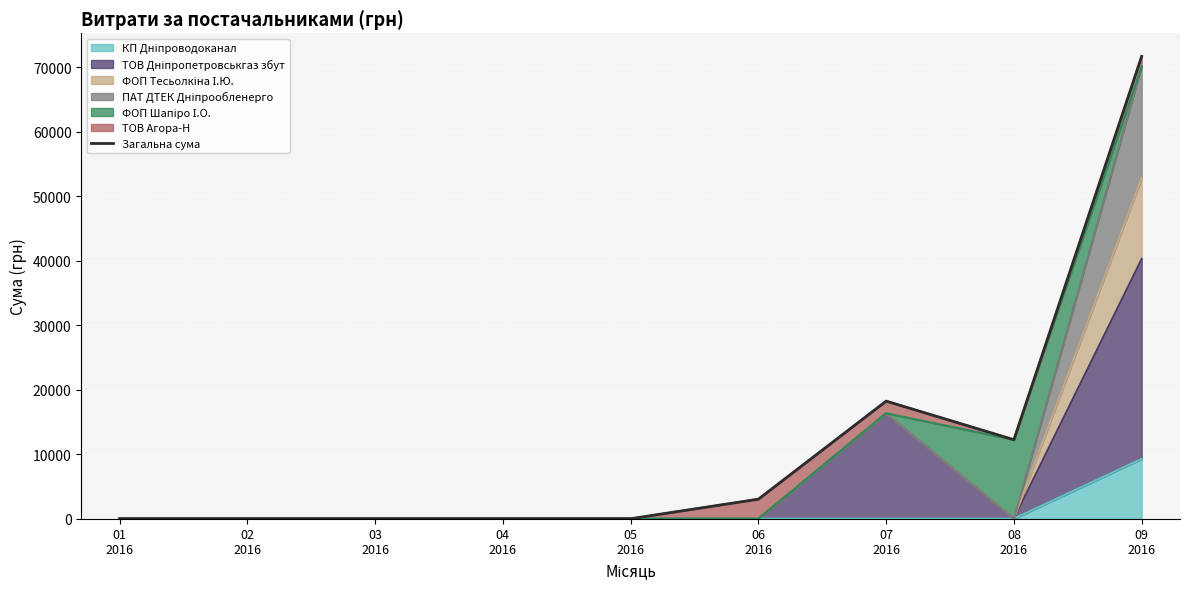

The chart shows a value of 0.0 at 03
2016. True or false?

True